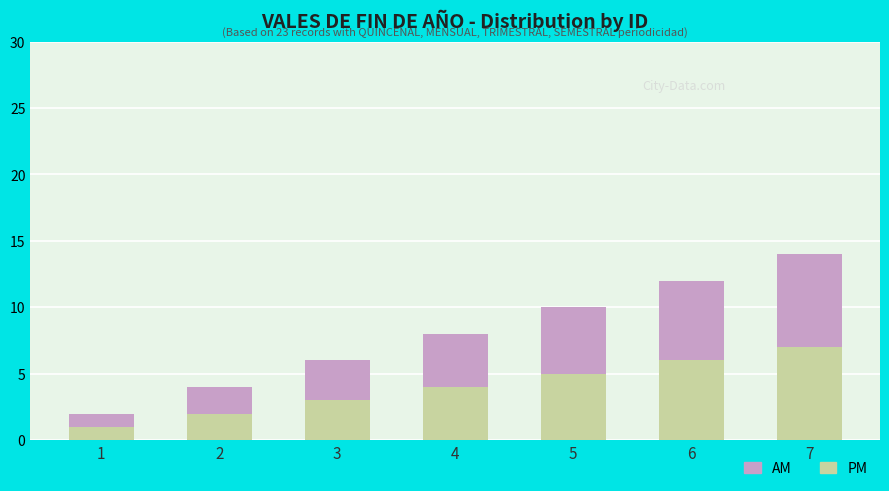

What is the lowest value of the PM series?

1